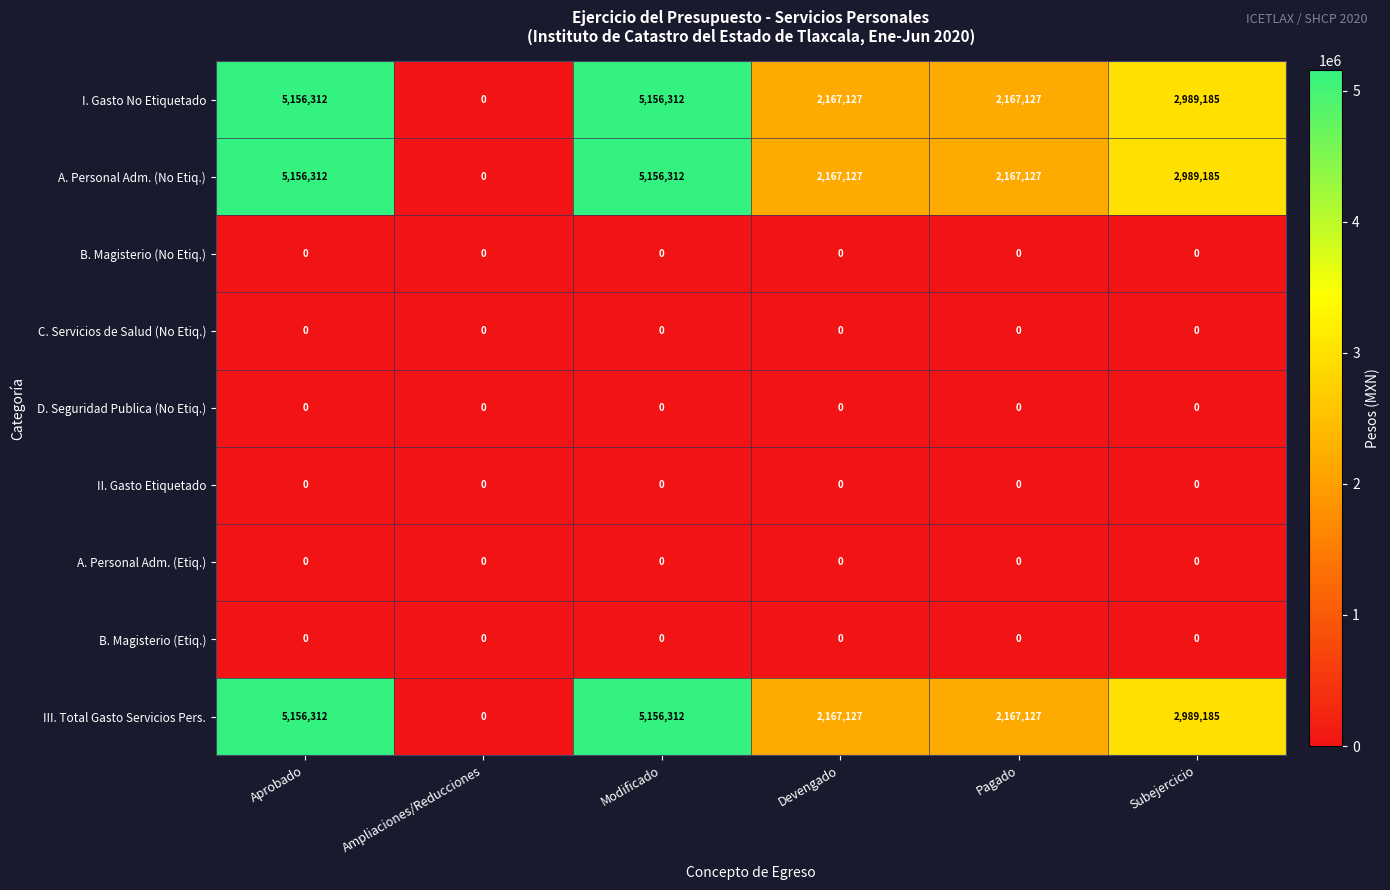

Is it true that II. Gasto Etiquetado equals 0 at Devengado?

True